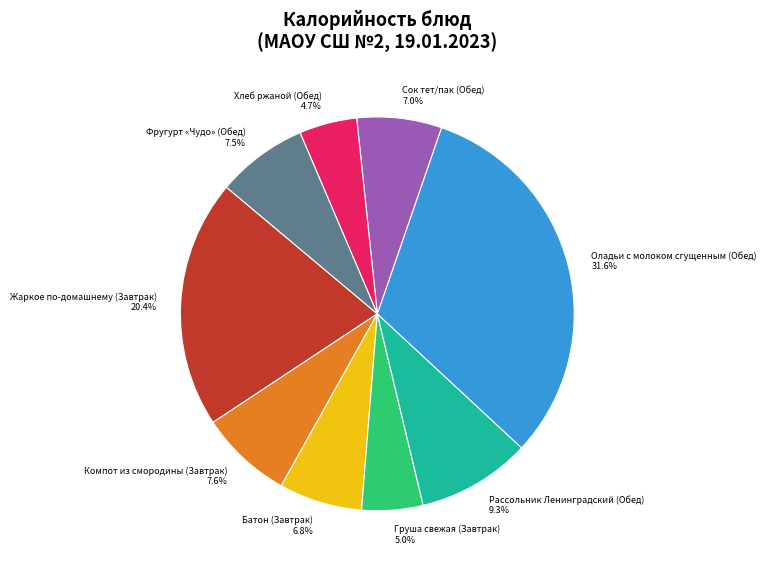

What is the largest slice in the pie chart?

Оладьи с молоком сгущенным (Обед)